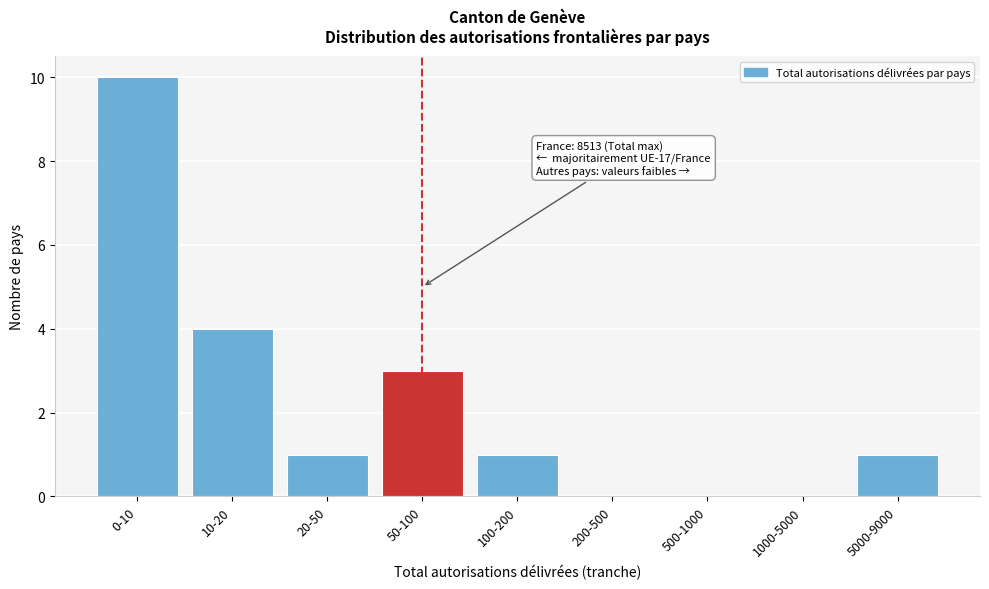

Reading right to left, list all the values displayed in this chart.

5000-9000=1	1000-5000=0	500-1000=0	200-500=0	100-200=1	50-100=3	20-50=1	10-20=4	0-10=10